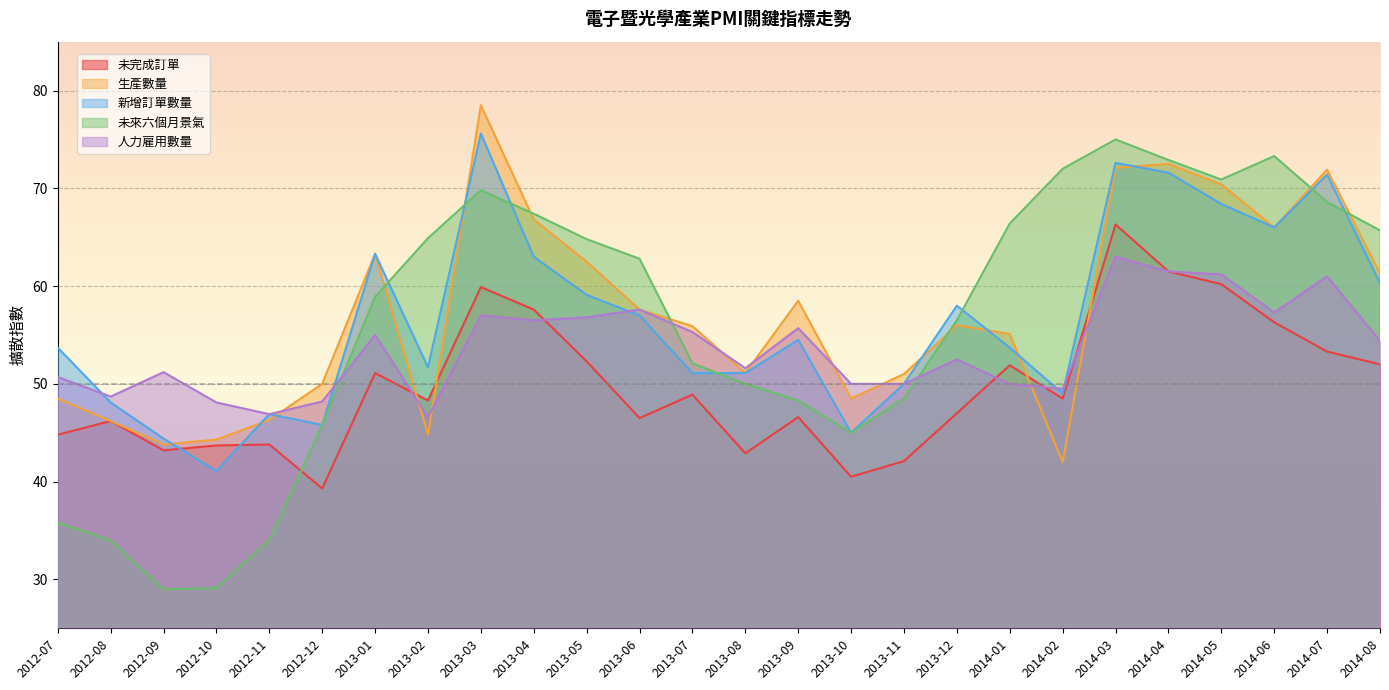

What is the spread (max minus min) of values at 2013-07?

7.0